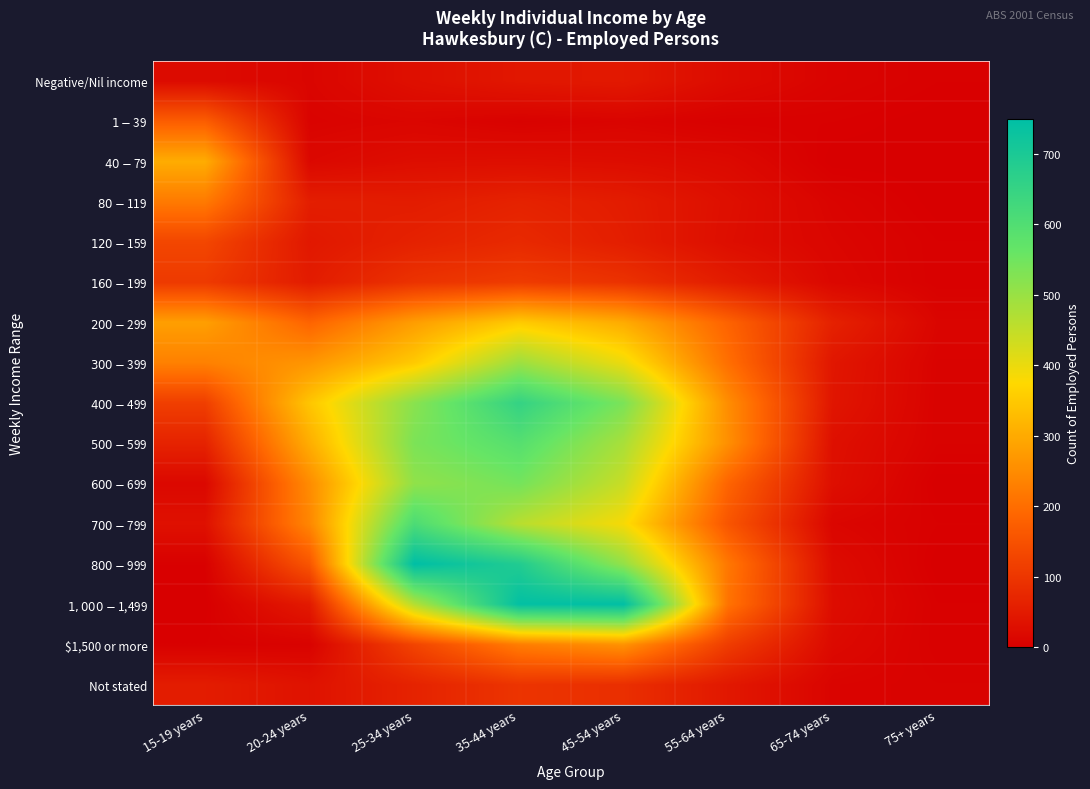

Reading left to right, extract all data points from this chart.

Negative/Nil income: 15-19 years=21	20-24 years=11	25-34 years=30	35-44 years=43	45-54 years=47	55-64 years=22	65-74 years=8	75+ years=3
$1-$39: 15-19 years=172	20-24 years=8	25-34 years=12	35-44 years=5	45-54 years=9	55-64 years=3	65-74 years=3	75+ years=0
$40-$79: 15-19 years=303	20-24 years=16	25-34 years=26	35-44 years=28	45-54 years=25	55-64 years=19	65-74 years=0	75+ years=0
$80-$119: 15-19 years=221	20-24 years=56	25-34 years=53	35-44 years=64	45-54 years=53	55-64 years=29	65-74 years=9	75+ years=0
$120-$159: 15-19 years=130	20-24 years=45	25-34 years=63	35-44 years=77	45-54 years=56	55-64 years=27	65-74 years=12	75+ years=3
$160-$199: 15-19 years=107	20-24 years=52	25-34 years=94	35-44 years=110	45-54 years=93	55-64 years=52	65-74 years=15	75+ years=3
$200-$299: 15-19 years=281	20-24 years=184	25-34 years=279	35-44 years=353	45-54 years=302	55-64 years=182	65-74 years=62	75+ years=11
$300-$399: 15-19 years=232	20-24 years=266	25-34 years=351	35-44 years=495	45-54 years=398	55-64 years=202	65-74 years=42	75+ years=7
$400-$499: 15-19 years=116	20-24 years=344	25-34 years=519	35-44 years=653	45-54 years=536	55-64 years=252	65-74 years=40	75+ years=6
$500-$599: 15-19 years=65	20-24 years=305	25-34 years=535	35-44 years=592	45-54 years=480	55-64 years=255	65-74 years=30	75+ years=6
$600-$699: 15-19 years=16	20-24 years=250	25-34 years=510	35-44 years=544	45-54 years=442	55-64 years=184	65-74 years=28	75+ years=0
$700-$799: 15-19 years=32	20-24 years=242	25-34 years=609	35-44 years=462	45-54 years=385	55-64 years=157	65-74 years=12	75+ years=3
$800-$999: 15-19 years=3	20-24 years=158	25-34 years=750	35-44 years=688	45-54 years=507	55-64 years=216	65-74 years=22	75+ years=0
$1,000-$1,499: 15-19 years=0	20-24 years=49	25-34 years=466	35-44 years=743	45-54 years=748	55-64 years=209	65-74 years=25	75+ years=3
$1,500 or more: 15-19 years=3	20-24 years=6	25-34 years=126	35-44 years=226	45-54 years=261	55-64 years=112	65-74 years=19	75+ years=3
Not stated: 15-19 years=53	20-24 years=35	25-34 years=65	35-44 years=97	45-54 years=87	55-64 years=45	65-74 years=9	75+ years=6